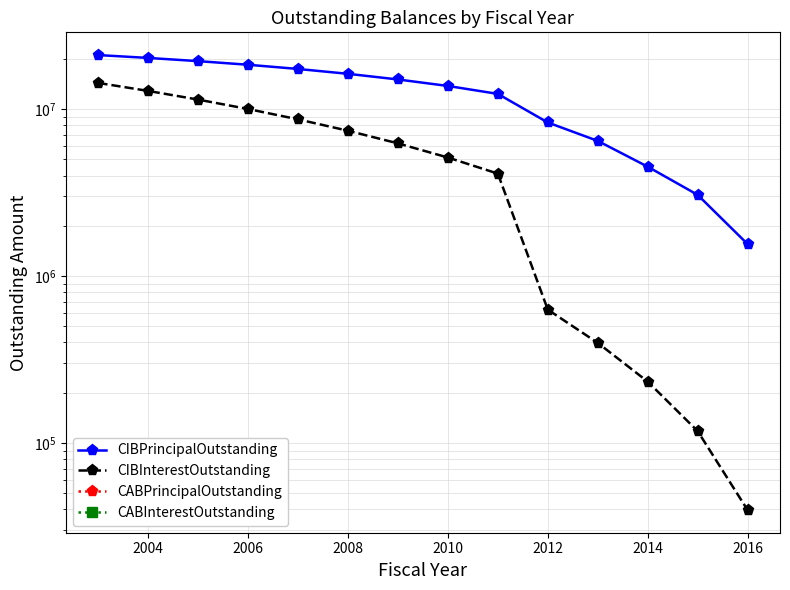

Which series has the largest total across all categories?

CIBPrincipalOutstanding